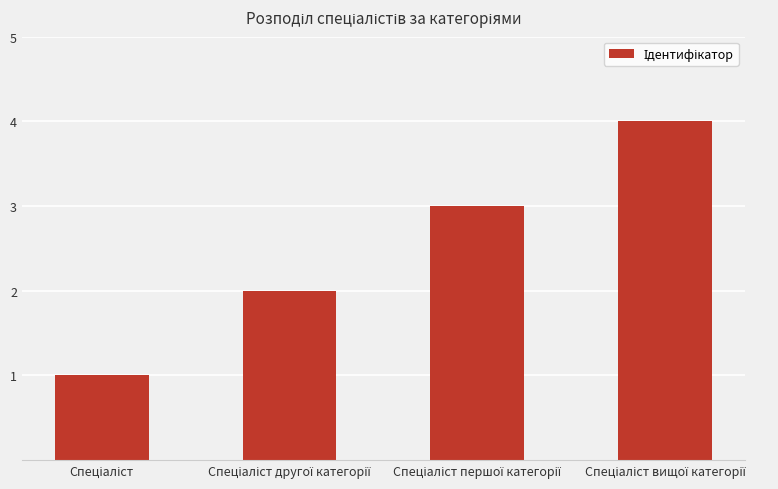

What is the greatest value displayed?

4